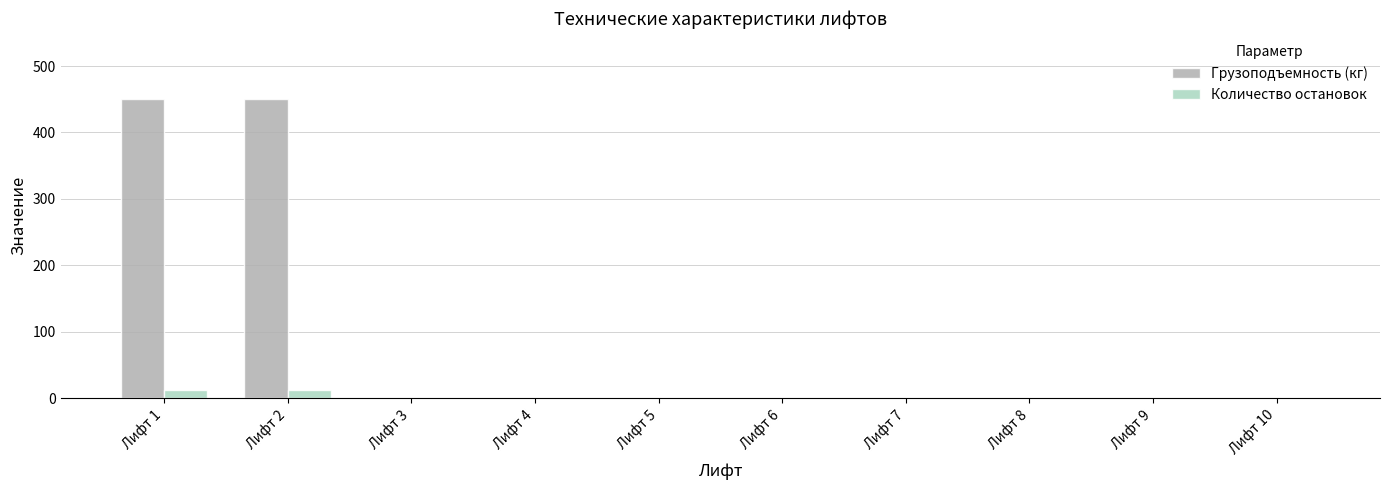

Which series has the largest total across all categories?

Грузоподъемность (кг)